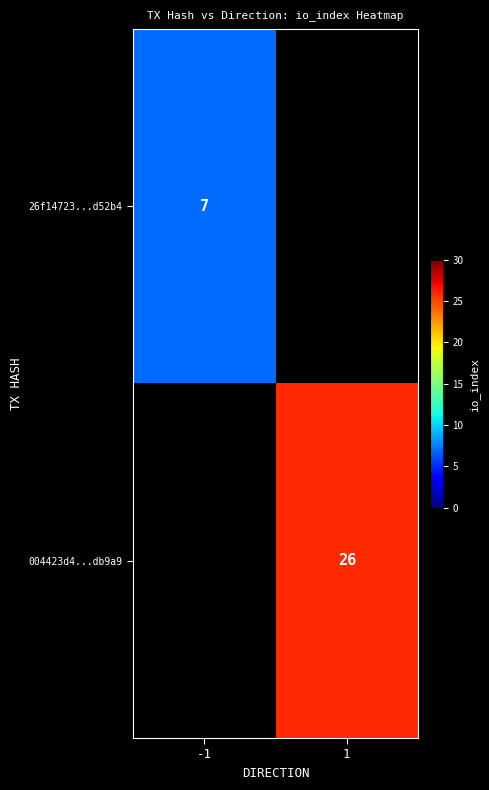

The value of 26f14723...d52b4 at -1 is 10. True or false?

False